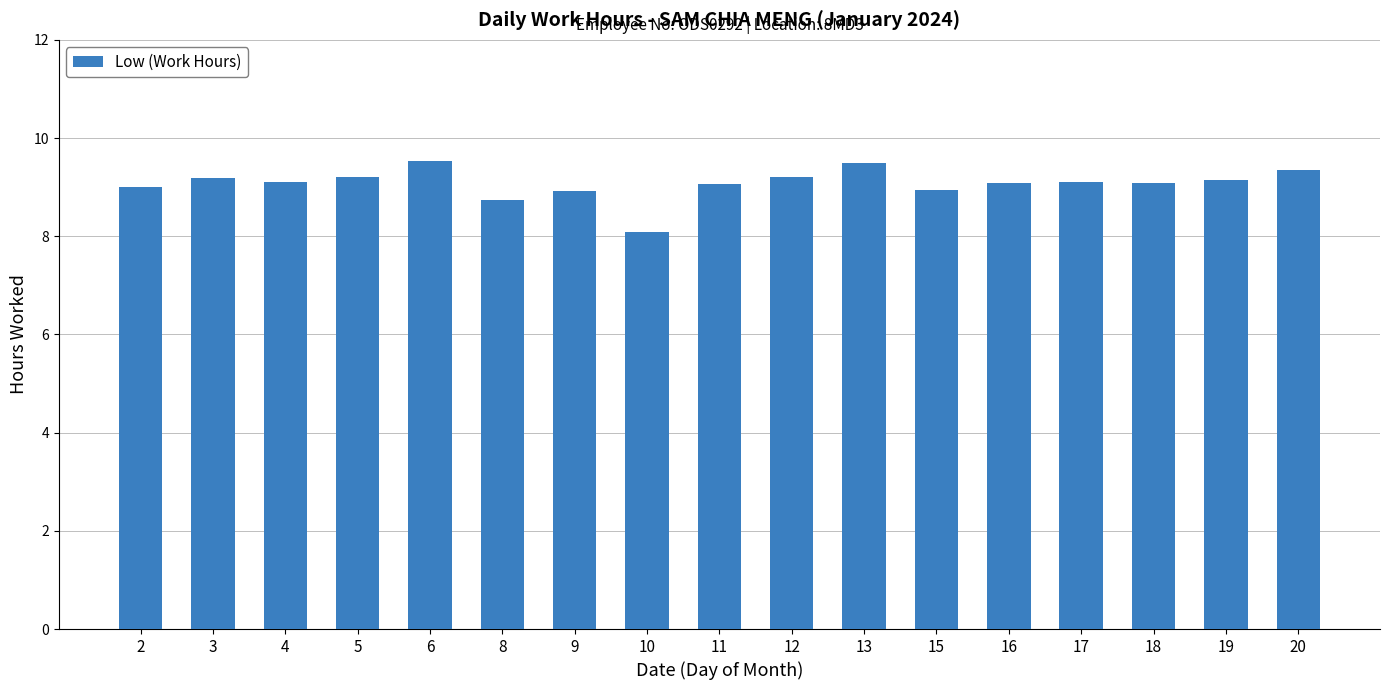

What is the sum of the values at 6 and 18?

18.6